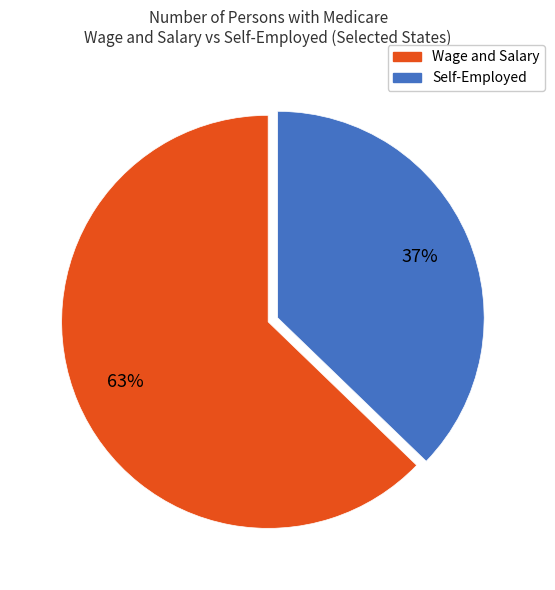

Is there a majority slice in this chart?

Yes